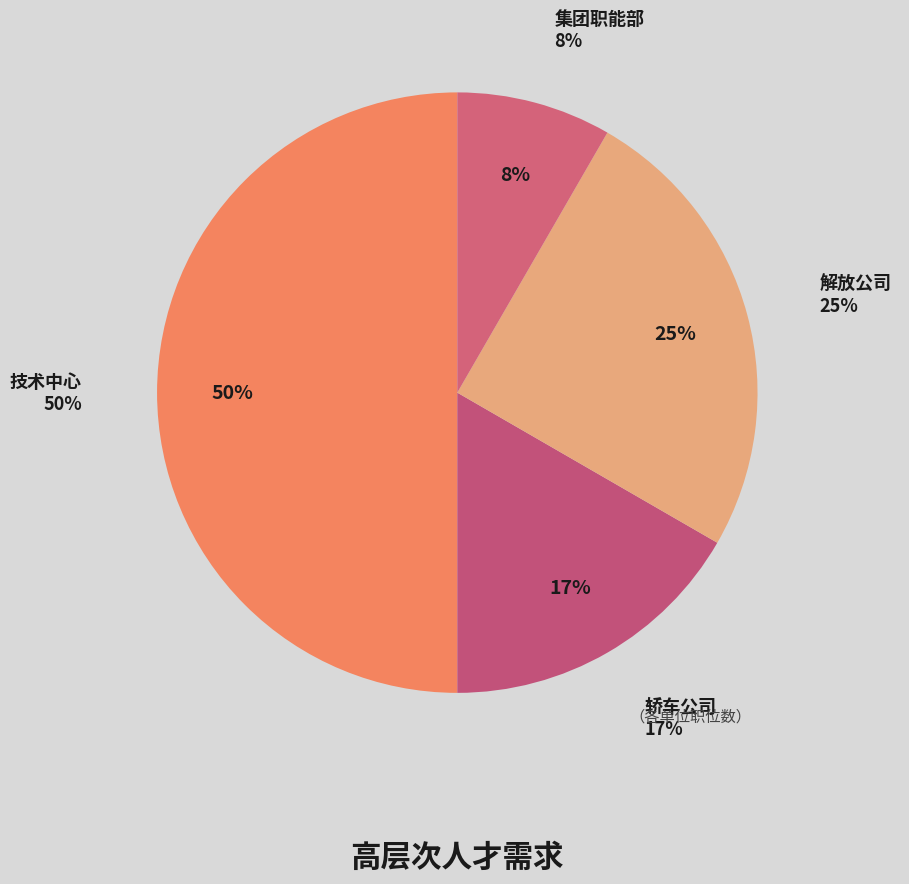

What is the total percentage of 轿车公司 and 解放公司?

41.7%